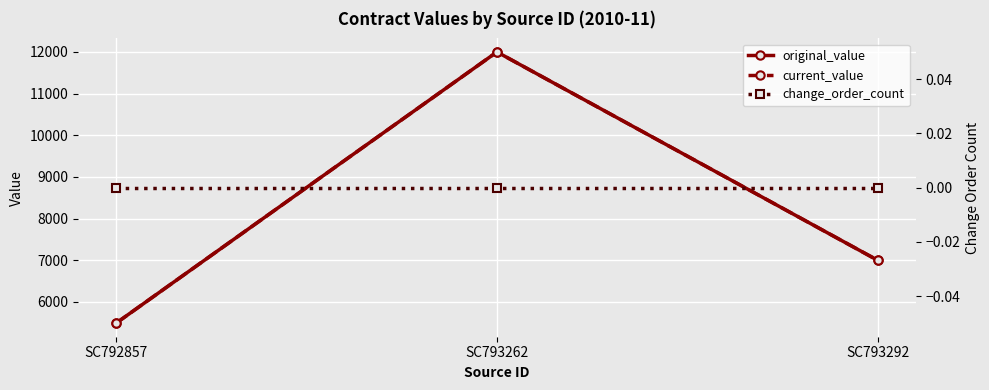

Which series has the largest total across all categories?

original_value